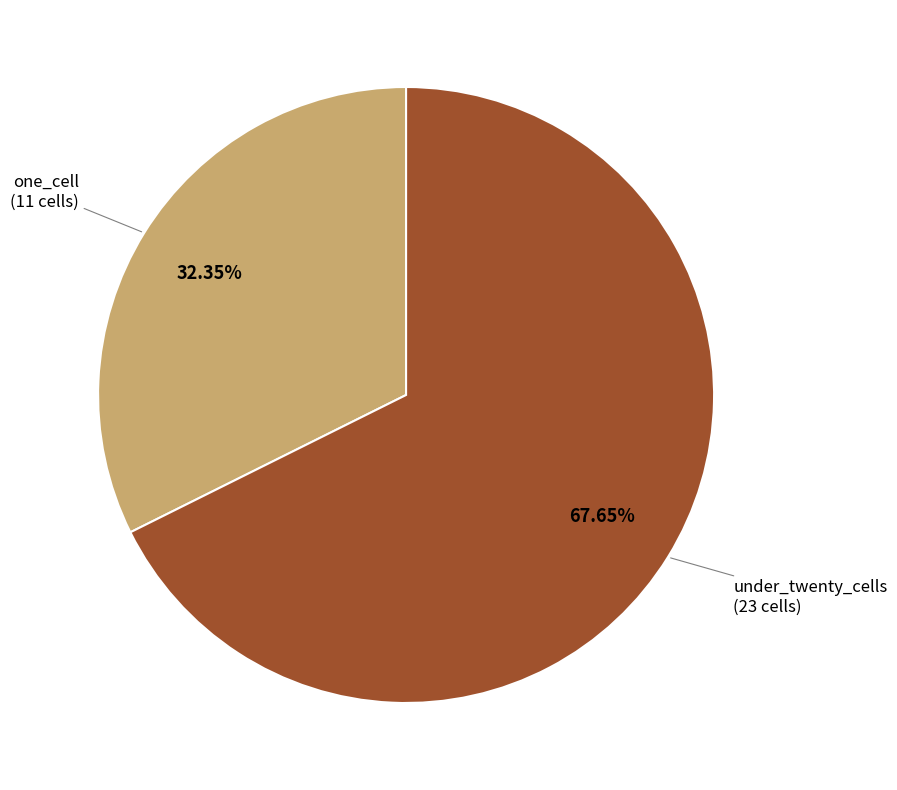

Is there a majority slice in this chart?

Yes